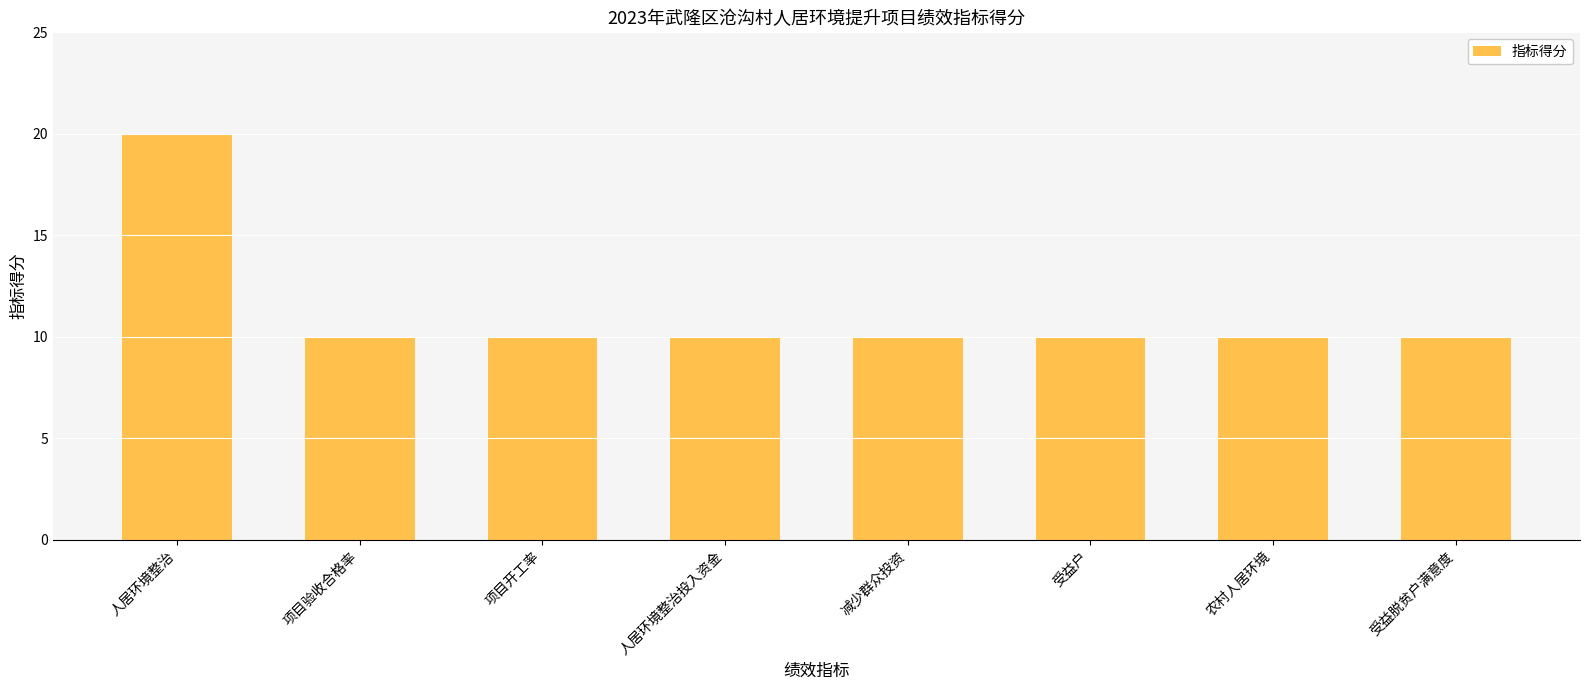

At which category does the chart reach its peak across all series?

人居环境整治